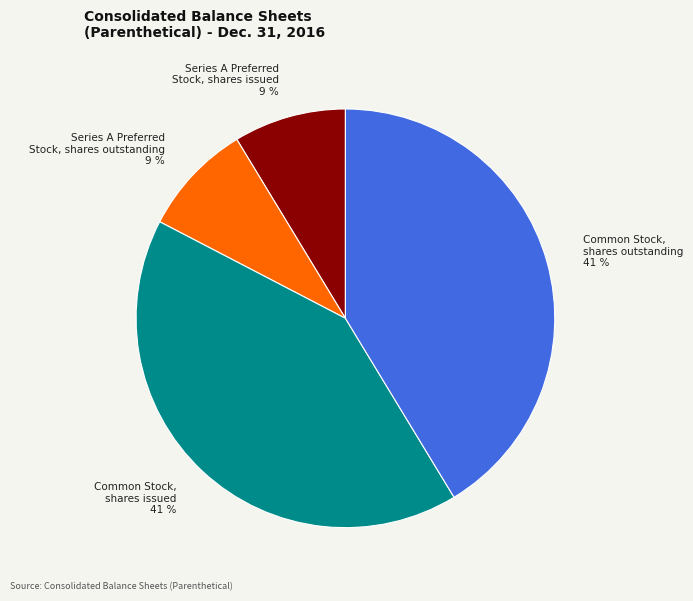

To the nearest percent, what percentage of the pie is Common Stock, shares outstanding?

41%